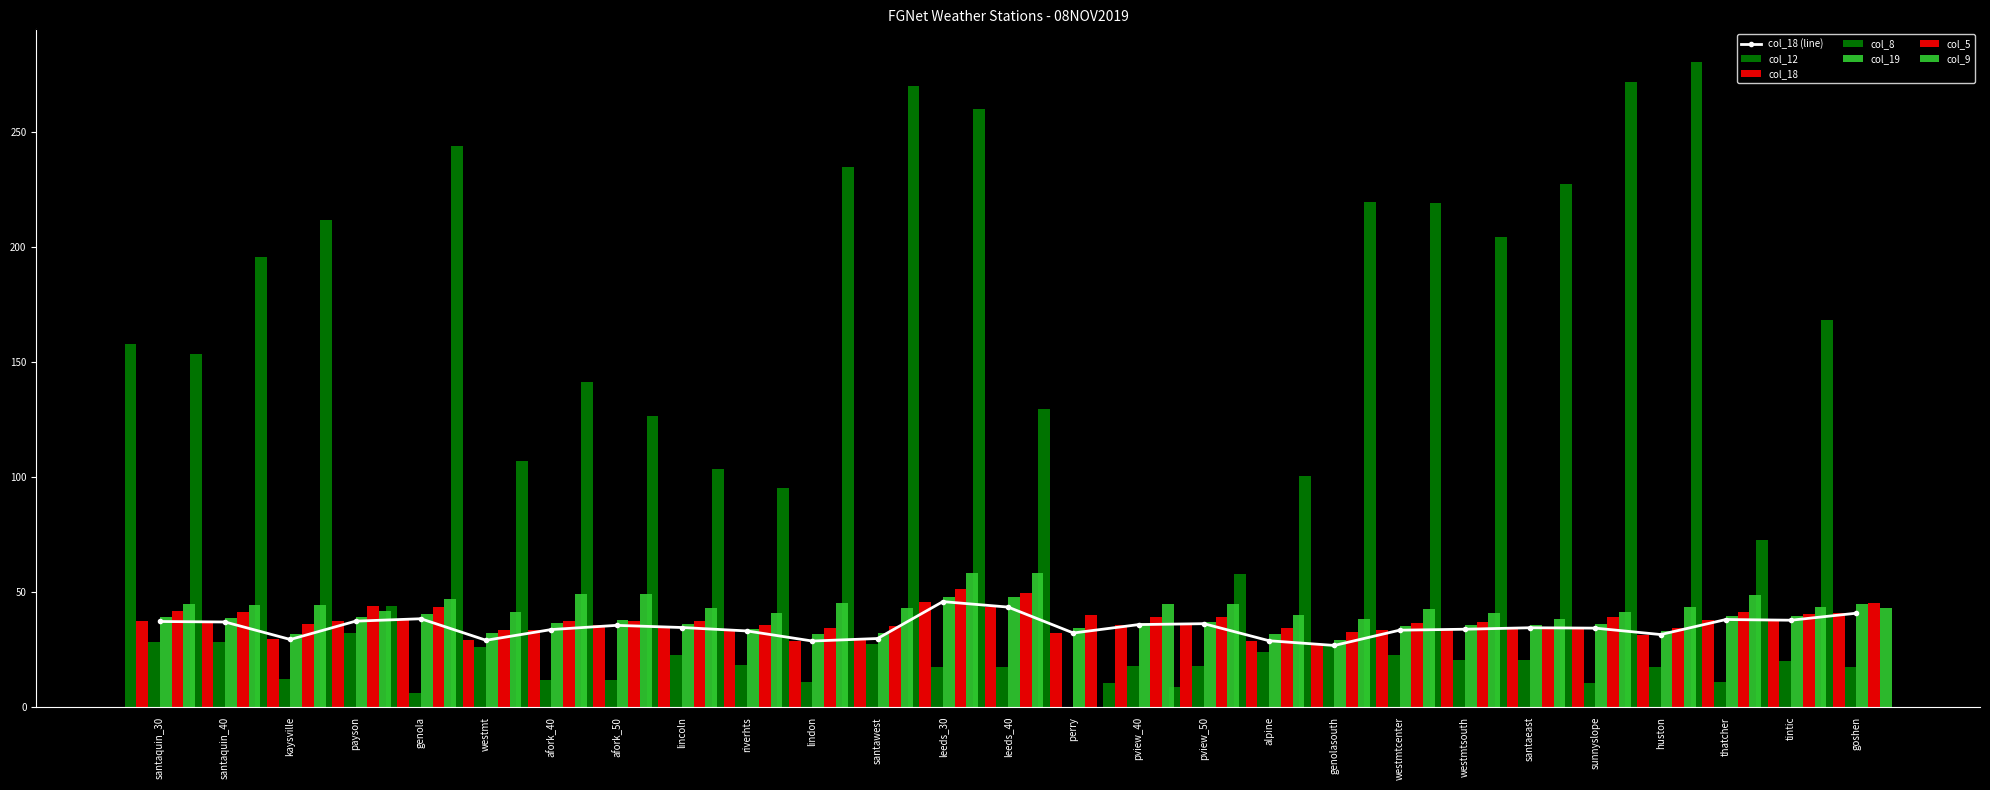

At which category is the sum across all series the highest?

leeds_30